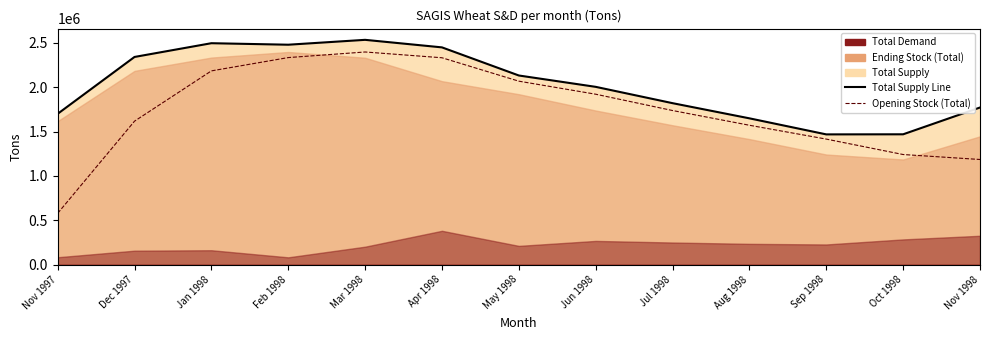

At which label does Total Supply Line first exceed 2004000?

Dec 1997